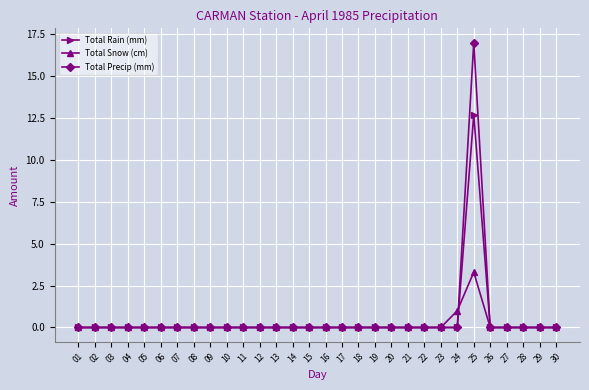

The Total Rain (mm) series shows 0.0 at 17. True or false?

True